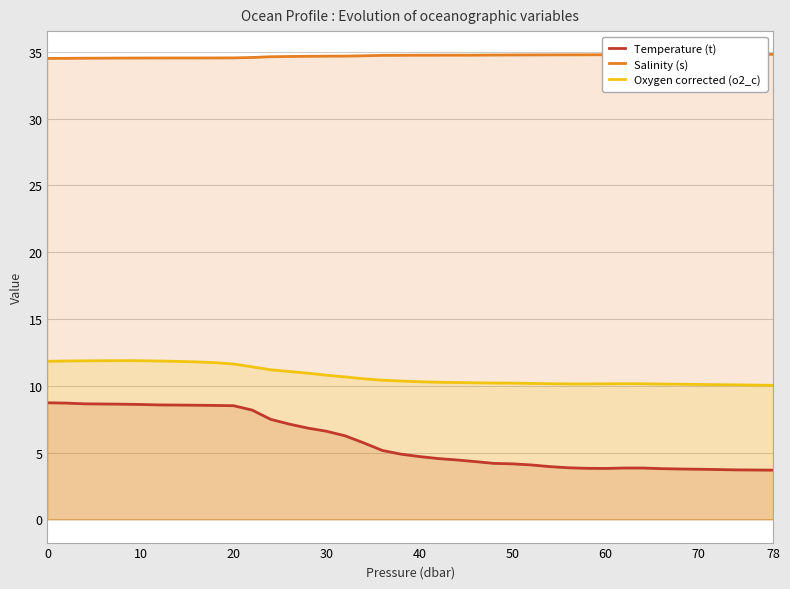

What is the difference between the maximum and minimum values in the Oxygen corrected (o2_c) series?

1.9